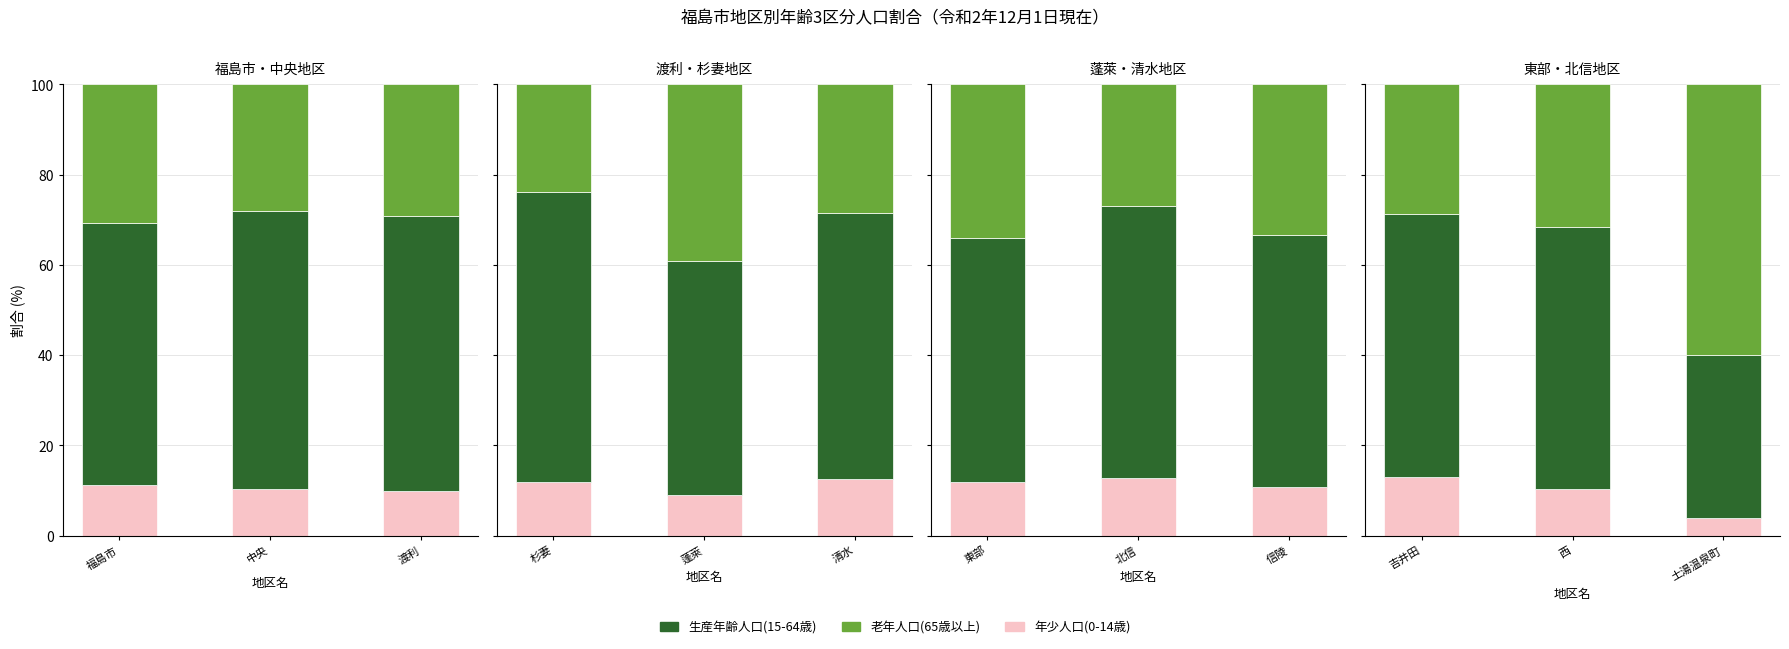

Count the number of data series in this chart.

3